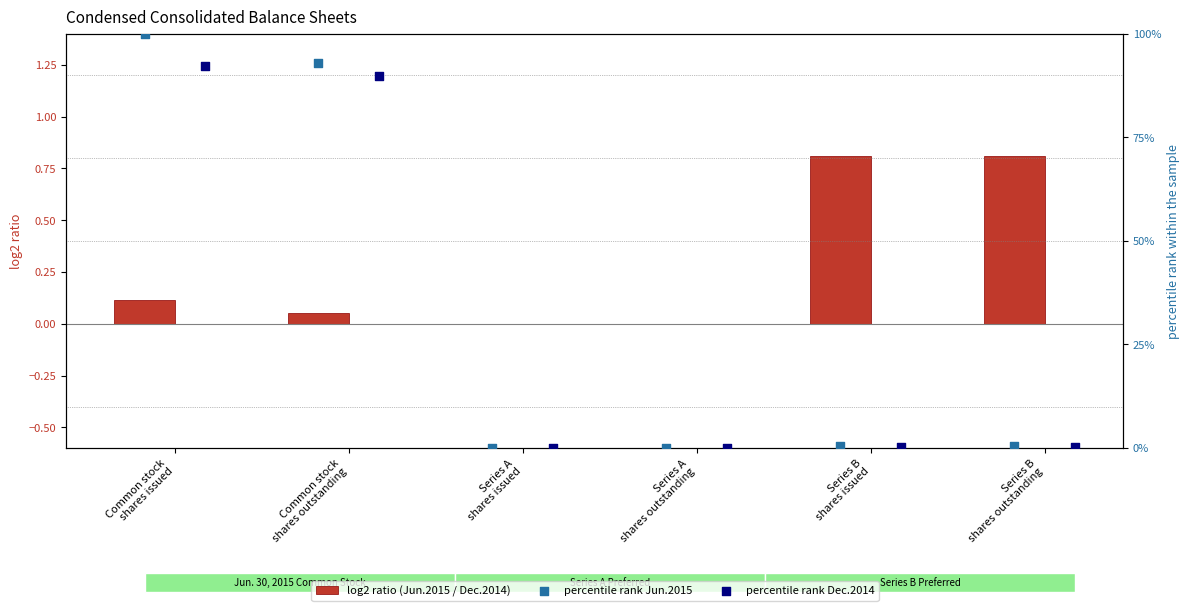

At which category is the sum across all series the highest?

Common stock
shares issued